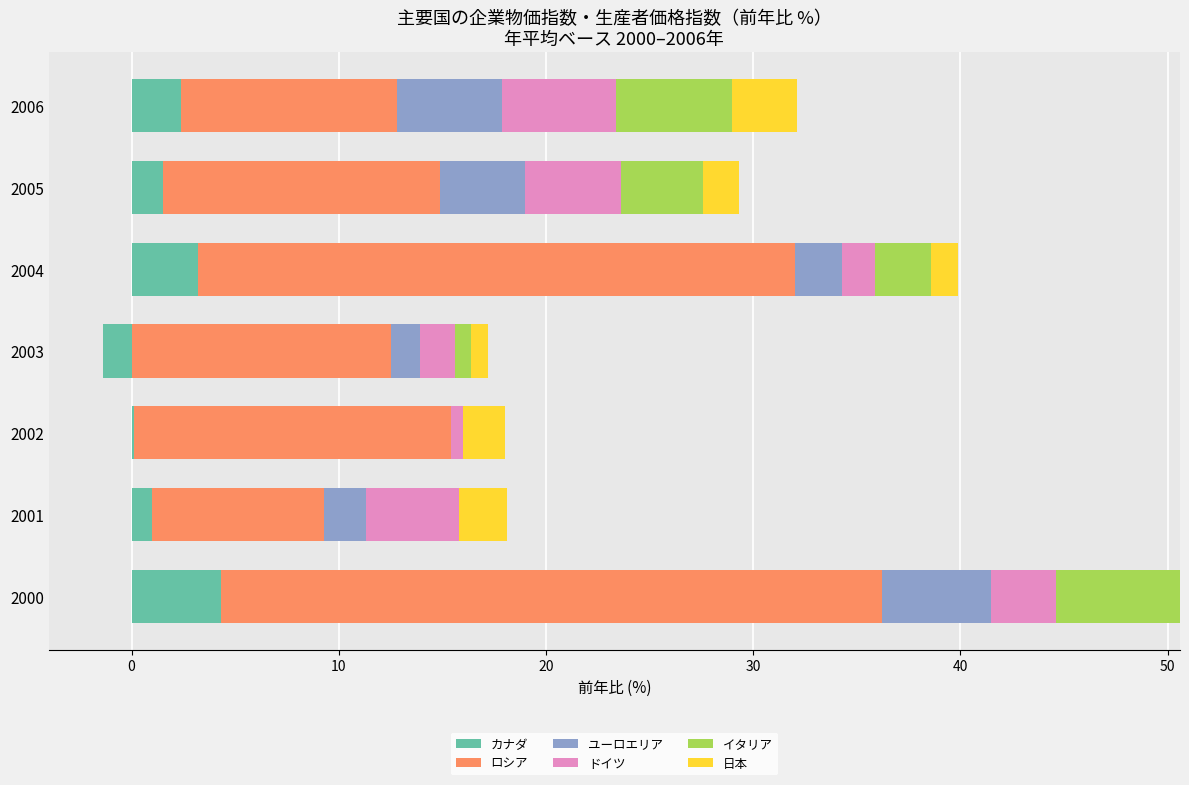

How many data points in カナダ/工業製品価格指数 are above 1?

4